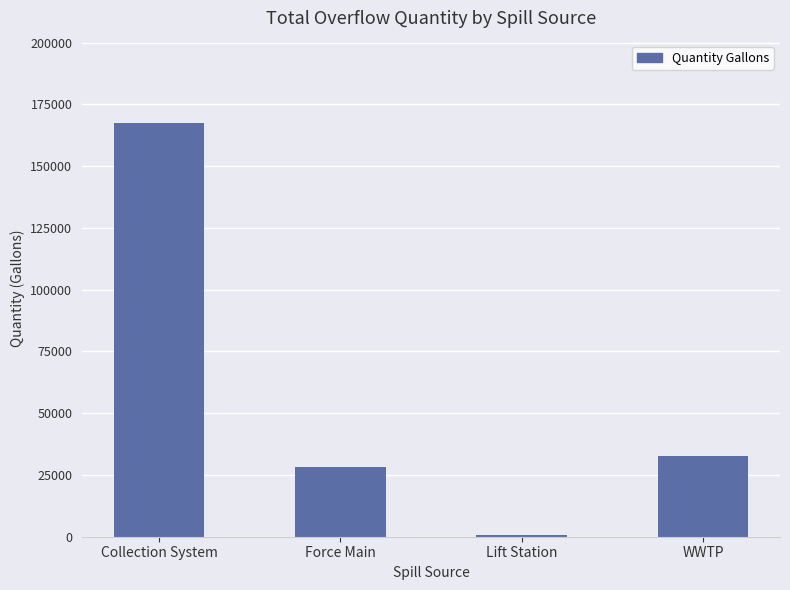

Where is the data nearest to the value 83981?

WWTP